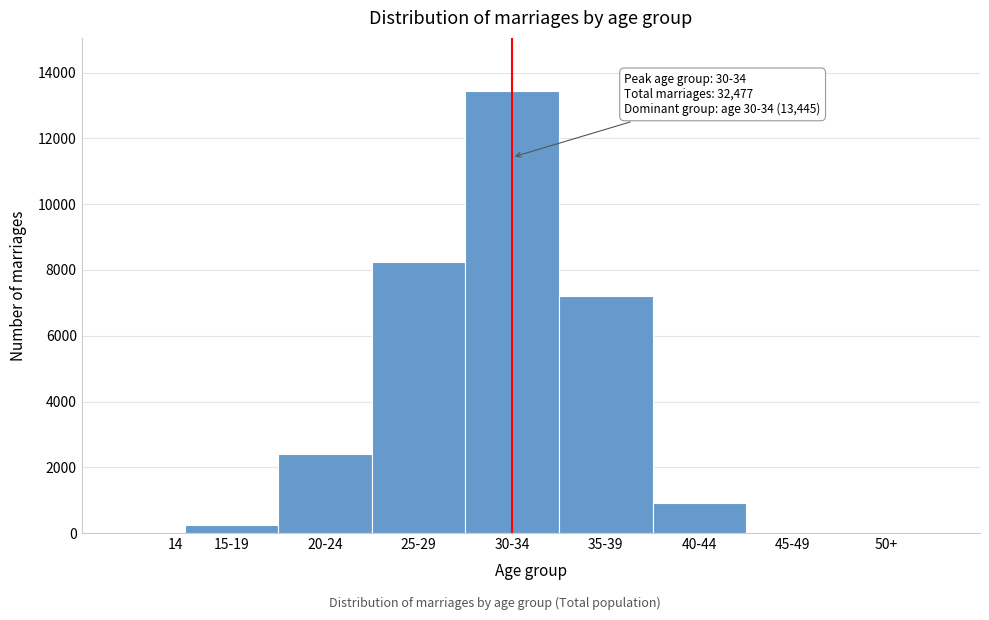

Is it true that the value at 30-34 is 13445?

True